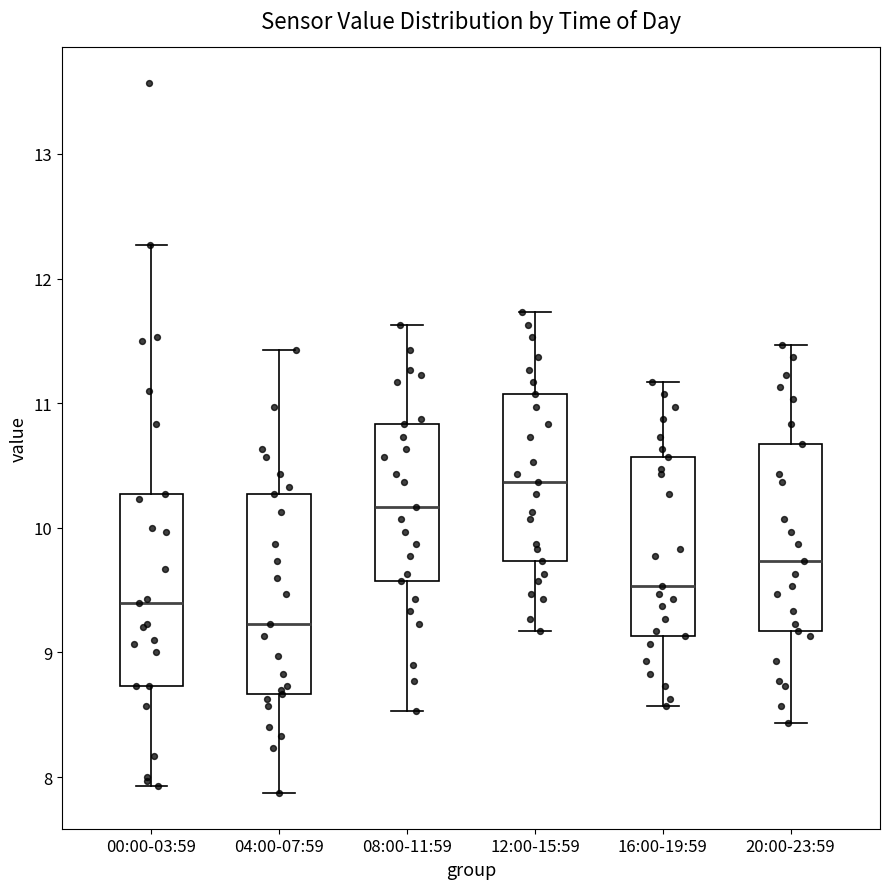

Reading left to right, transcribe this box plot: for each box, give where its median line is, the range the box spans, and where its two whiskers end, as read against the y-axis. The values are not printed on the chart, so give them approximately, as read against the axis.

00:00-03:59: median 9.4, box 8.7 to 10.3, whiskers 7.9 to 12.3
04:00-07:59: median 9.2, box 8.7 to 10.3, whiskers 7.9 to 11.4
08:00-11:59: median 10.2, box 9.6 to 10.8, whiskers 8.5 to 11.6
12:00-15:59: median 10.4, box 9.7 to 11.1, whiskers 9.2 to 11.7
16:00-19:59: median 9.5, box 9.1 to 10.6, whiskers 8.6 to 11.2
20:00-23:59: median 9.7, box 9.2 to 10.7, whiskers 8.4 to 11.5